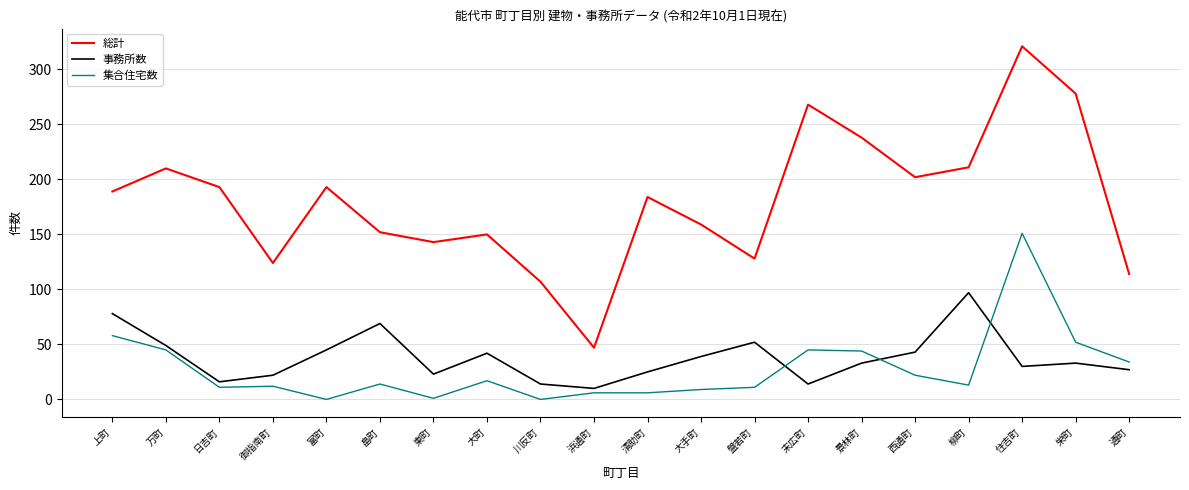

What position from the left is 上町?

1